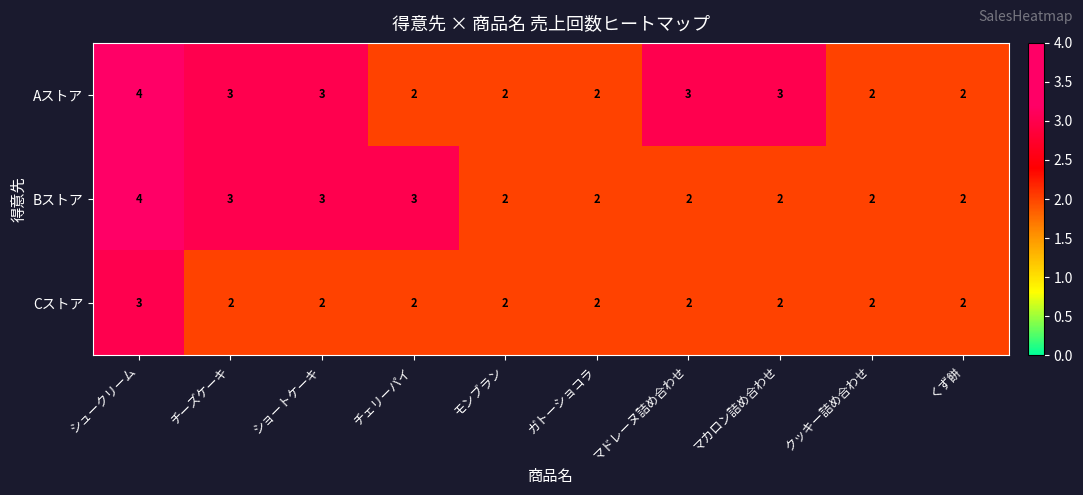

The value of Cストア at チーズケーキ is 1. True or false?

False